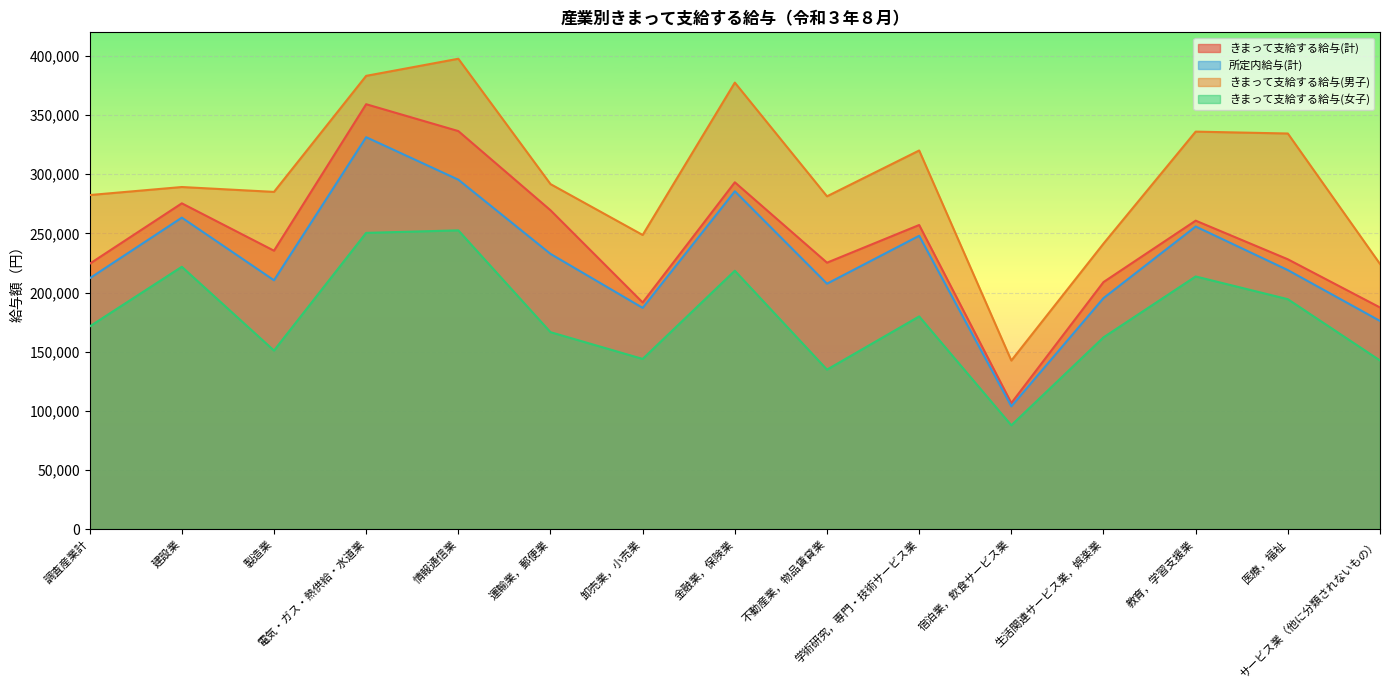

What is the spread (max minus min) of values at 製造業?

134165